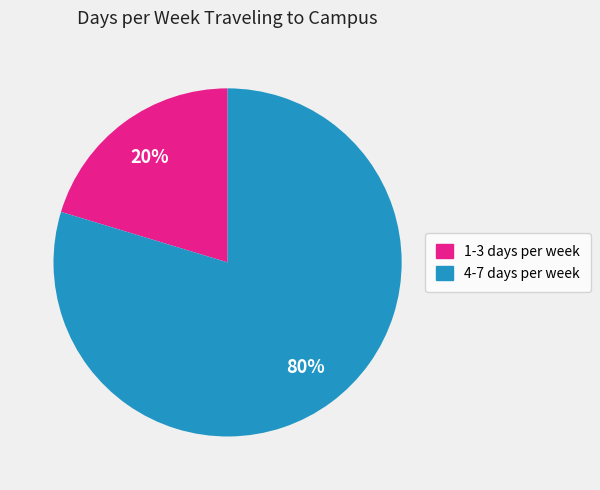

Does any single category account for the majority?

Yes